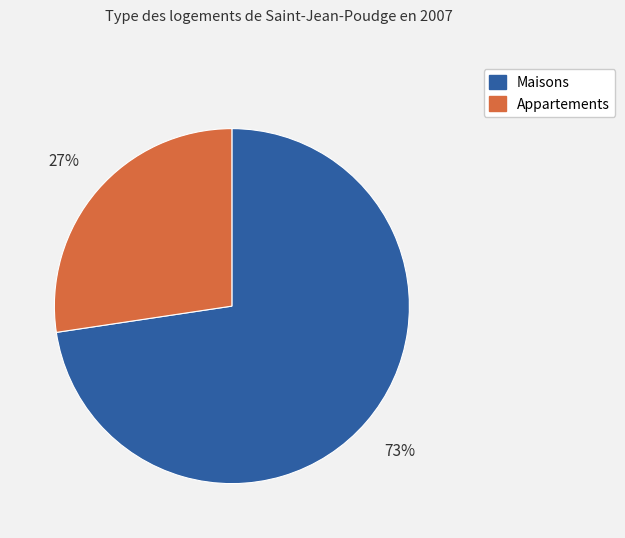

Is there any slice that represents more than half of the pie?

Yes